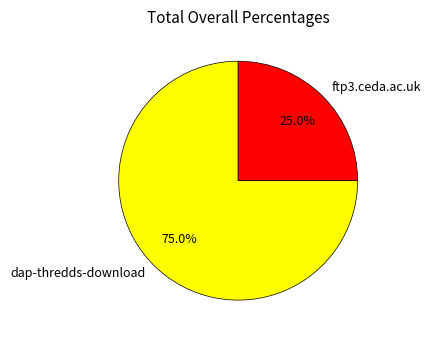

Is it true that dap-thredds-download is 84% of the pie?

False